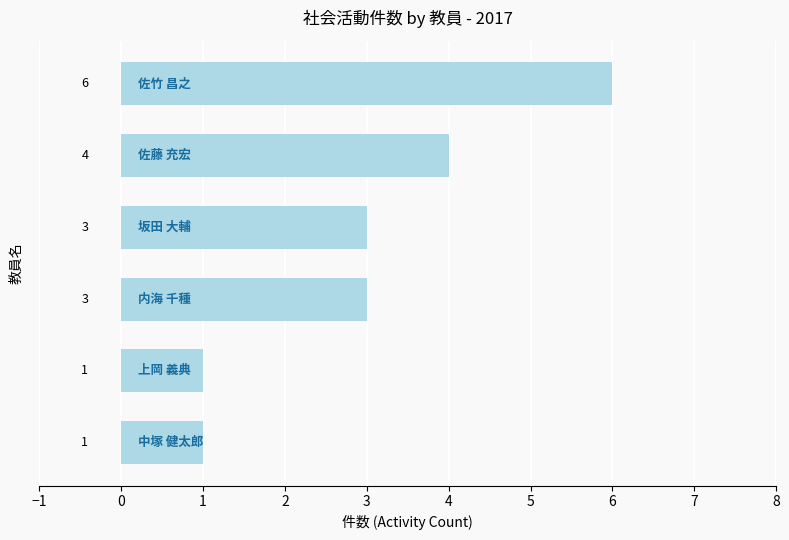

What is the difference between the second highest and second lowest values?

3